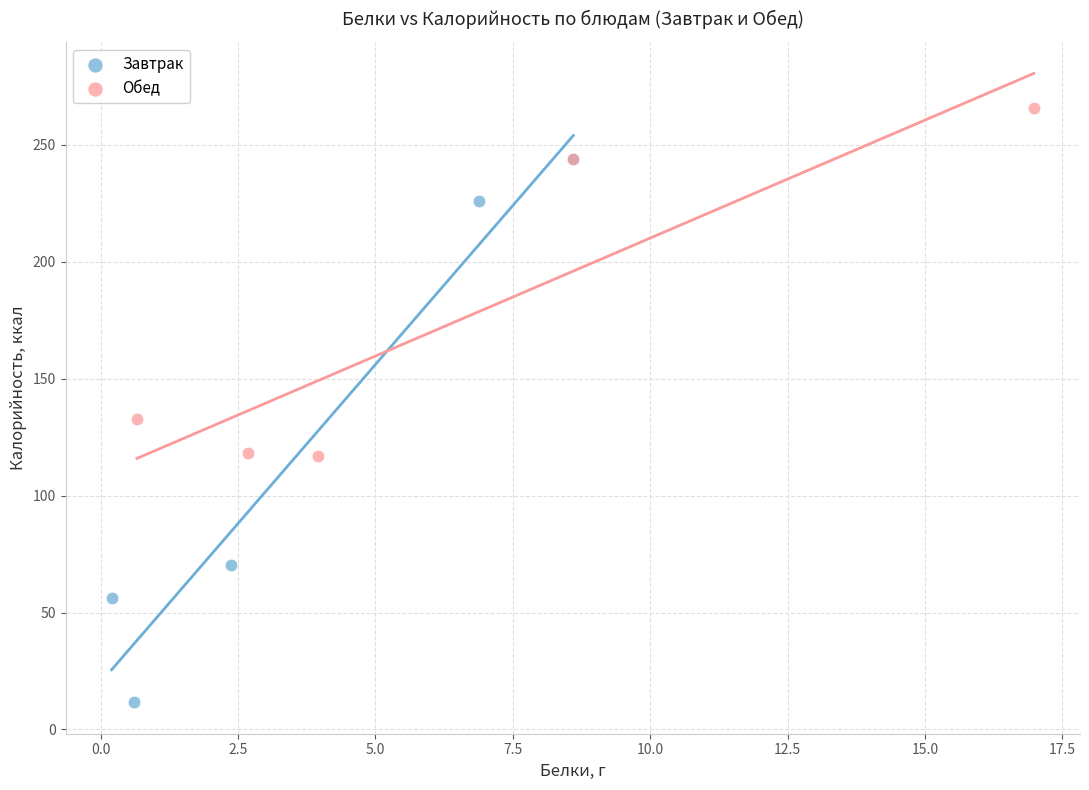

Which series contains the highest Y value?

Обед